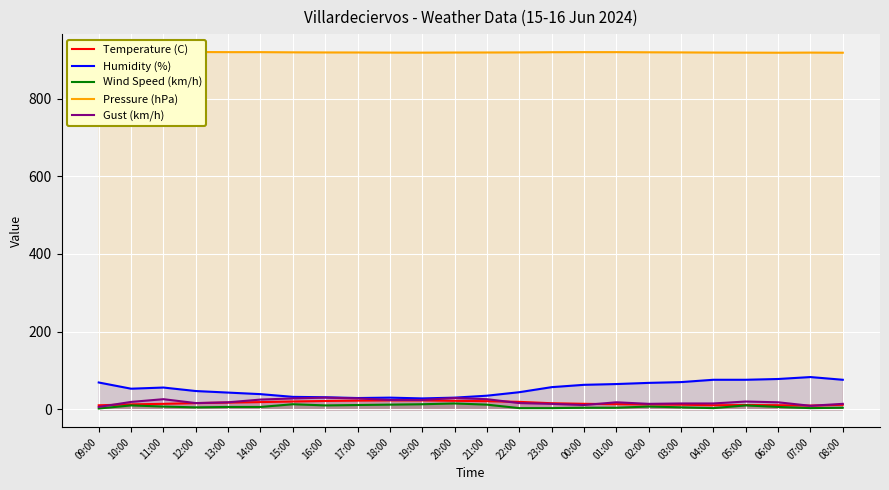

What is the difference between the Humidity (%) values at 06:00 and 07:00?

5.0